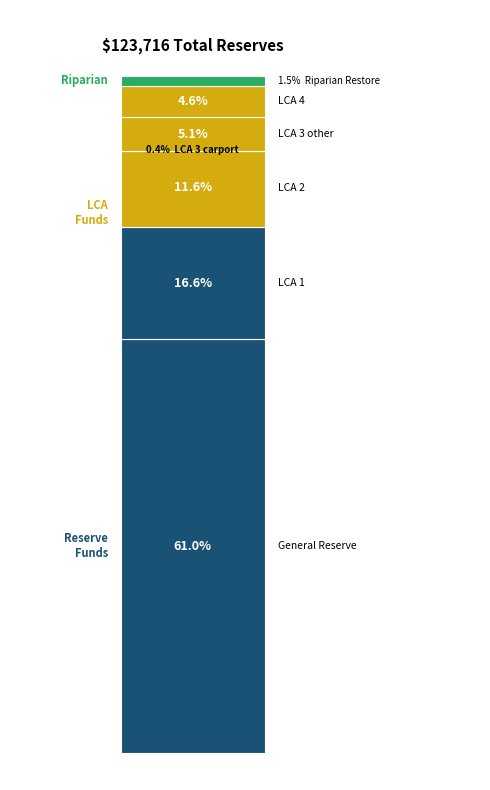

Which label corresponds to the largest value in the chart?

General Reserve